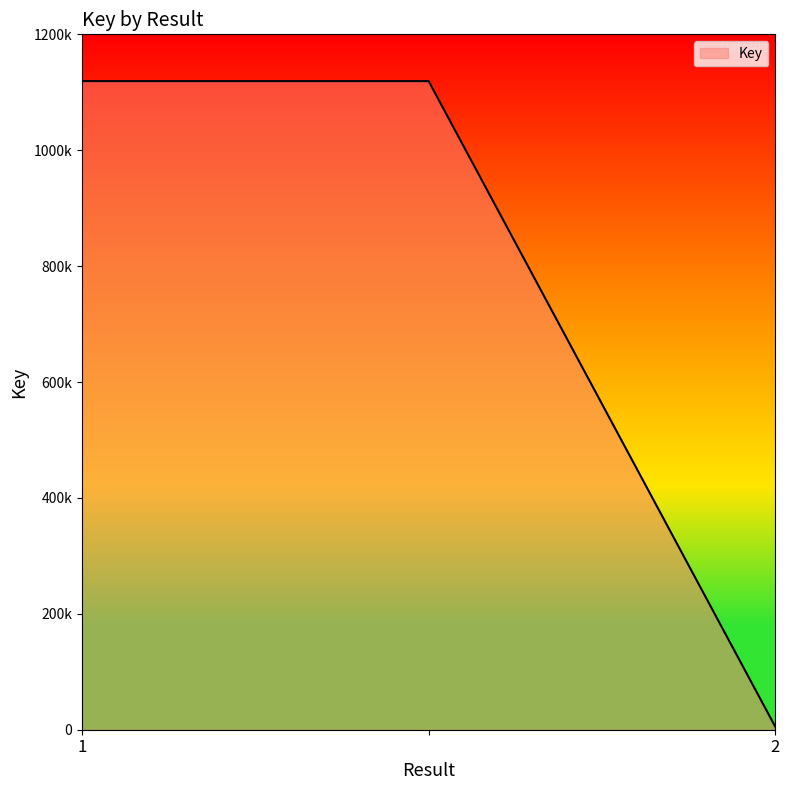

Is this an area chart (filled region under the line)?

Yes